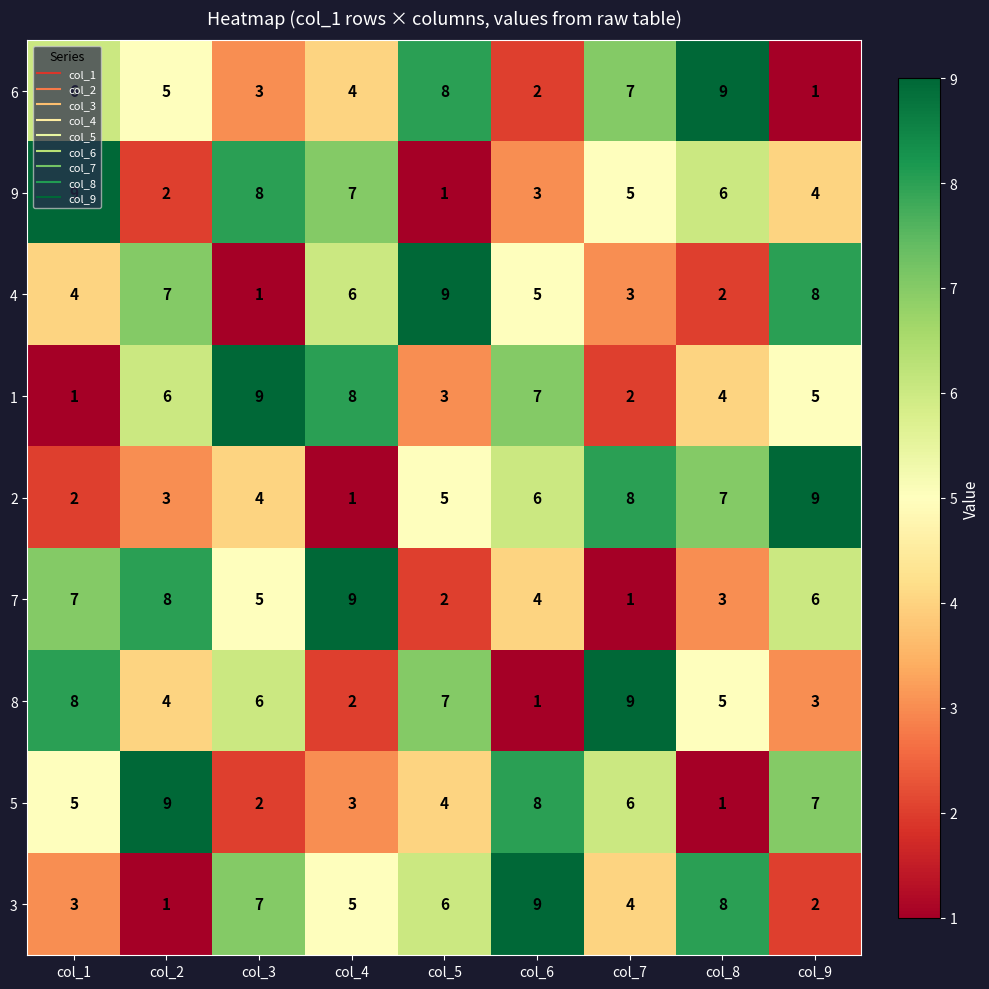

Rank the categories by 1 value from highest to lowest.

col_3, col_4, col_6, col_2, col_9, col_8, col_5, col_7, col_1